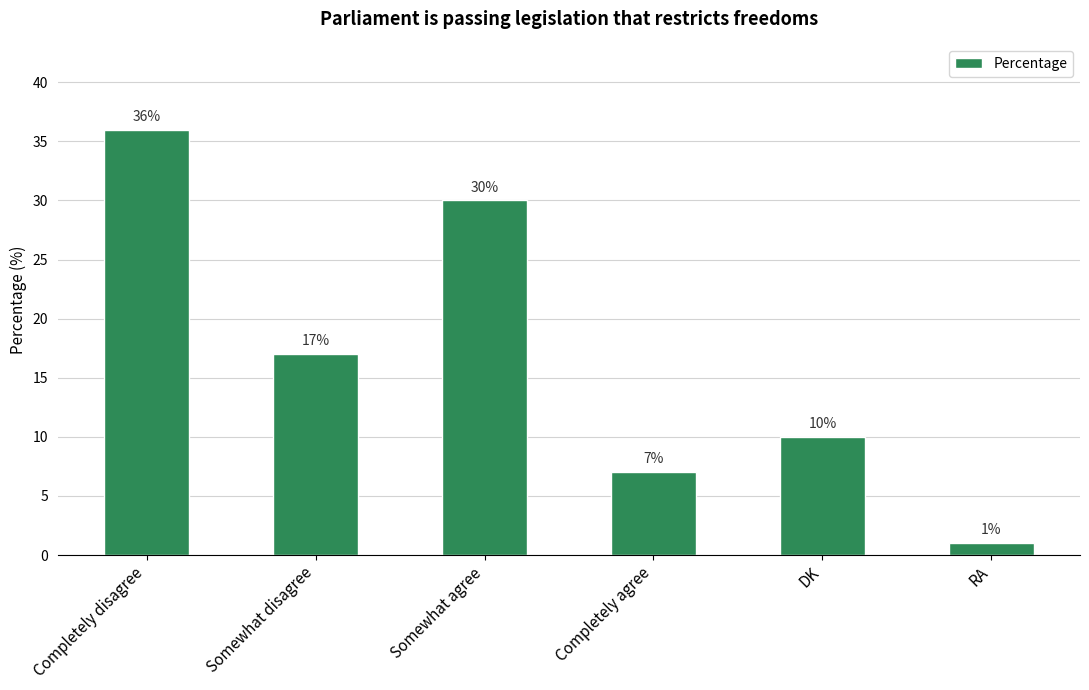

List the labels in order of value, smallest first.

RA, Completely agree, DK, Somewhat disagree, Somewhat agree, Completely disagree